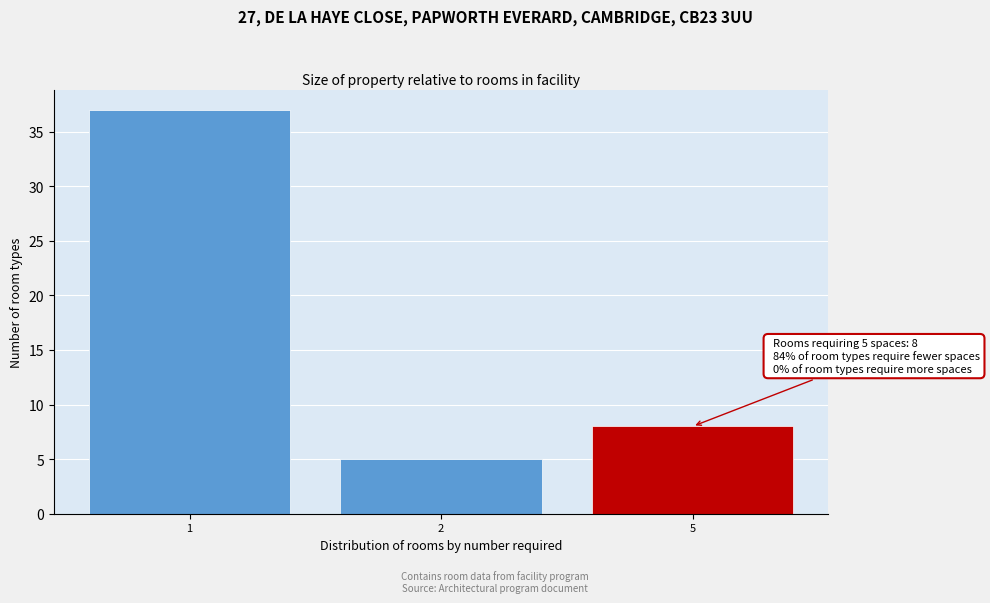

Reading left to right, list all the values displayed in this chart.

1=37	2=5	5=8